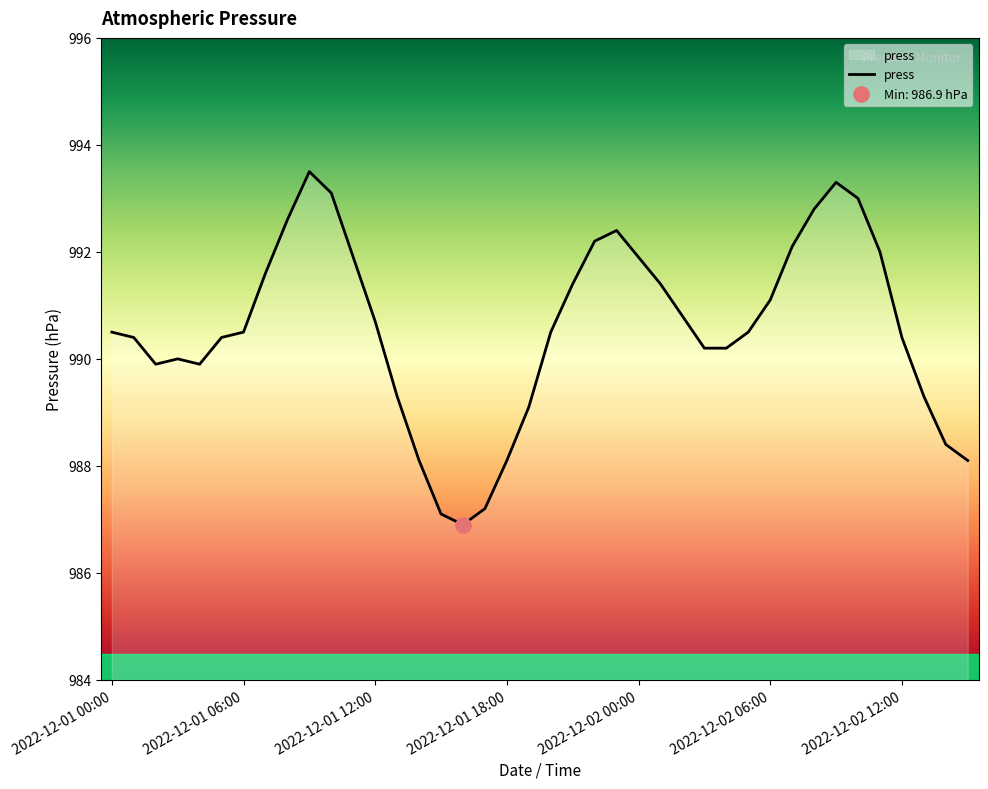

What is the minimum value shown in the chart?

986.9